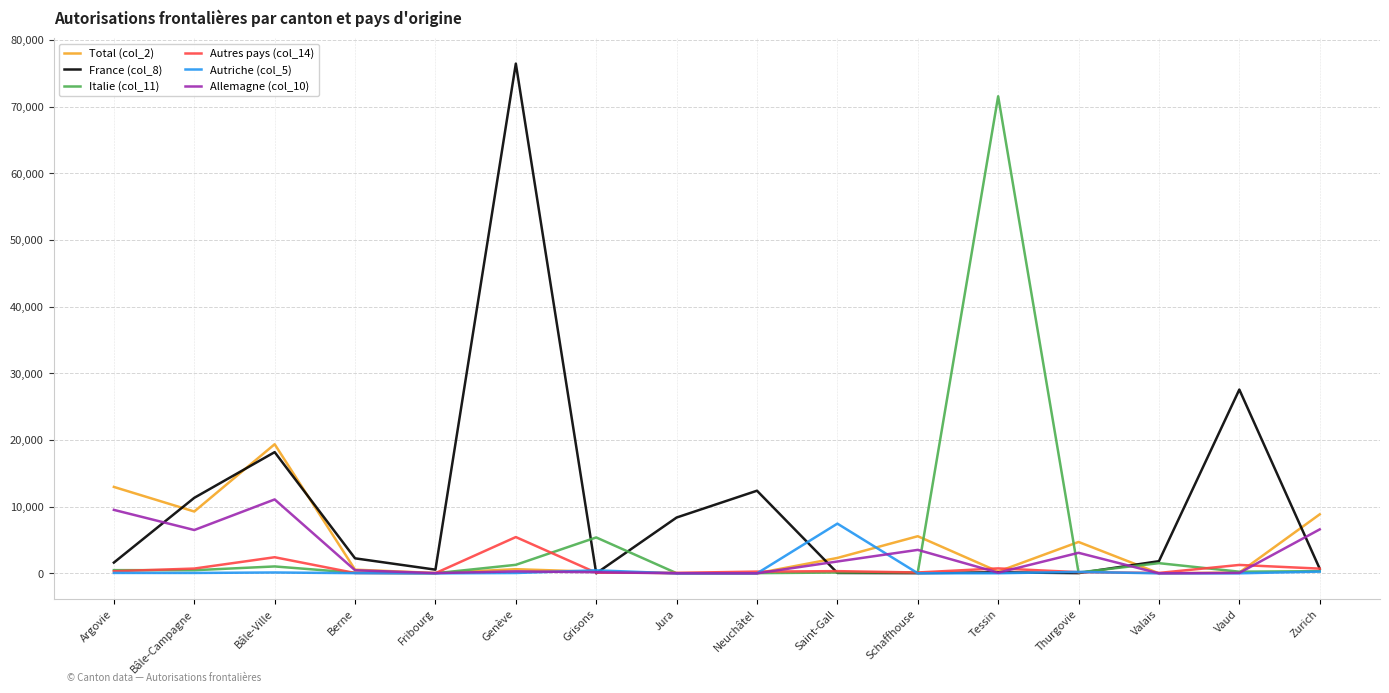

What is the sum of the Total (col_2) values at Zurich and Jura?

8879